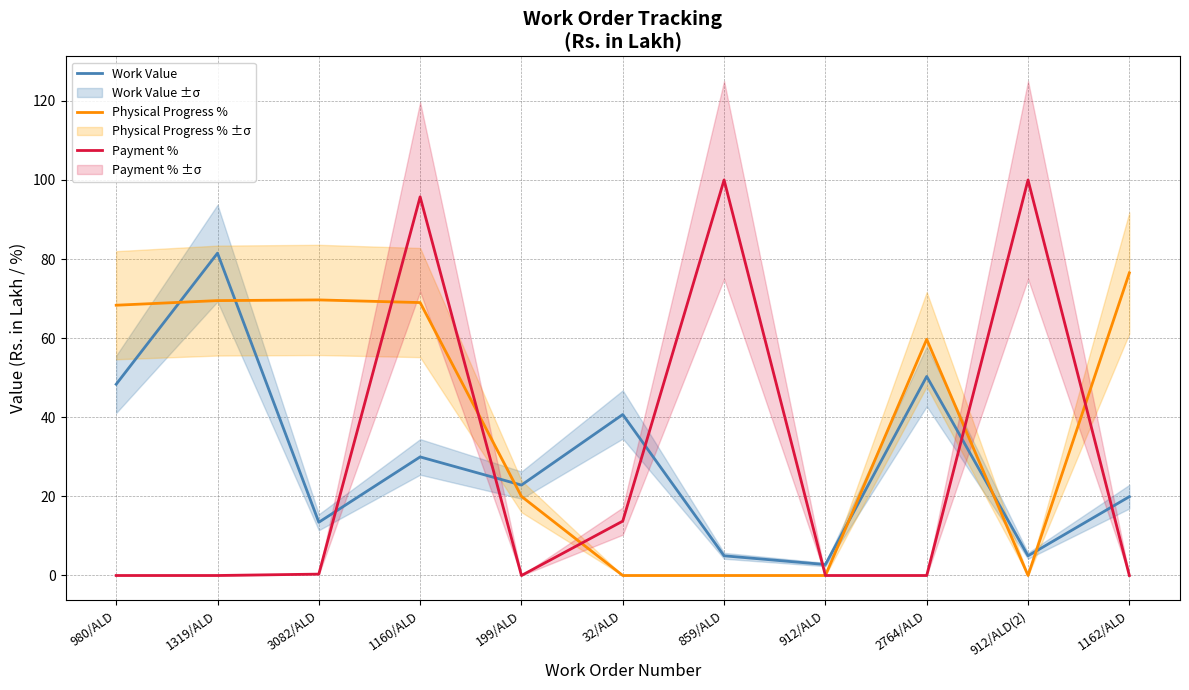

What is the spread (max minus min) of values at 912/ALD(2)?

100.0